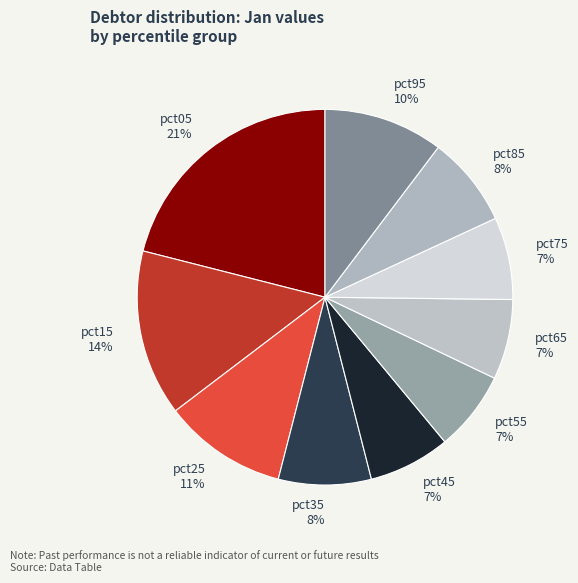

What percentage is the pct95 slice, to the nearest percent?

10%